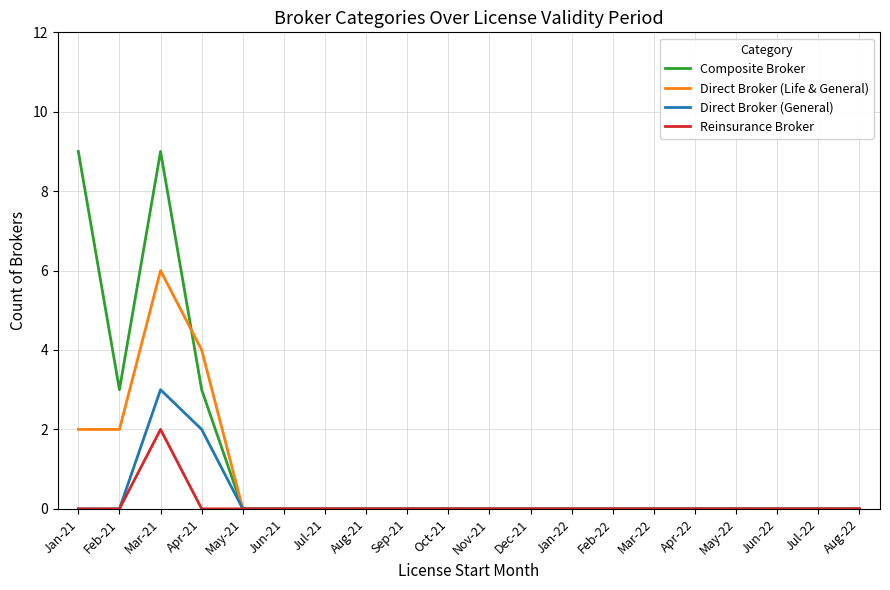

At Apr-21, list the series in order from largest to smallest.

Direct Broker (Life & General), Composite Broker, Direct Broker (General), Reinsurance Broker